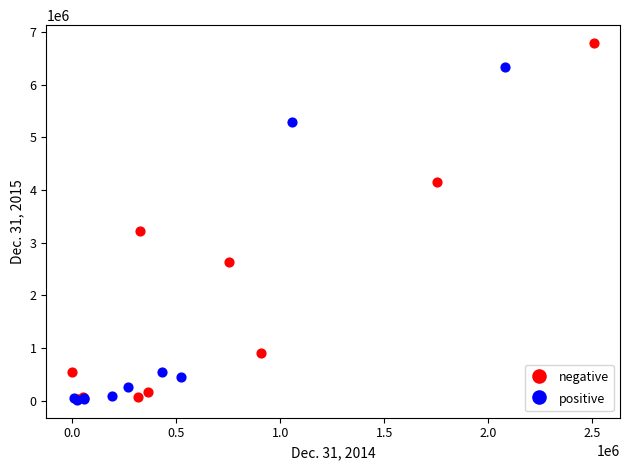

Which series contains the highest Y value?

negative